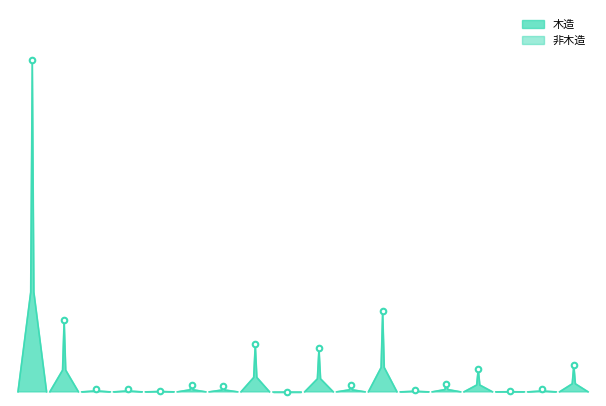

At 商業用, list the series in order from largest to smallest.

非木造, 木造